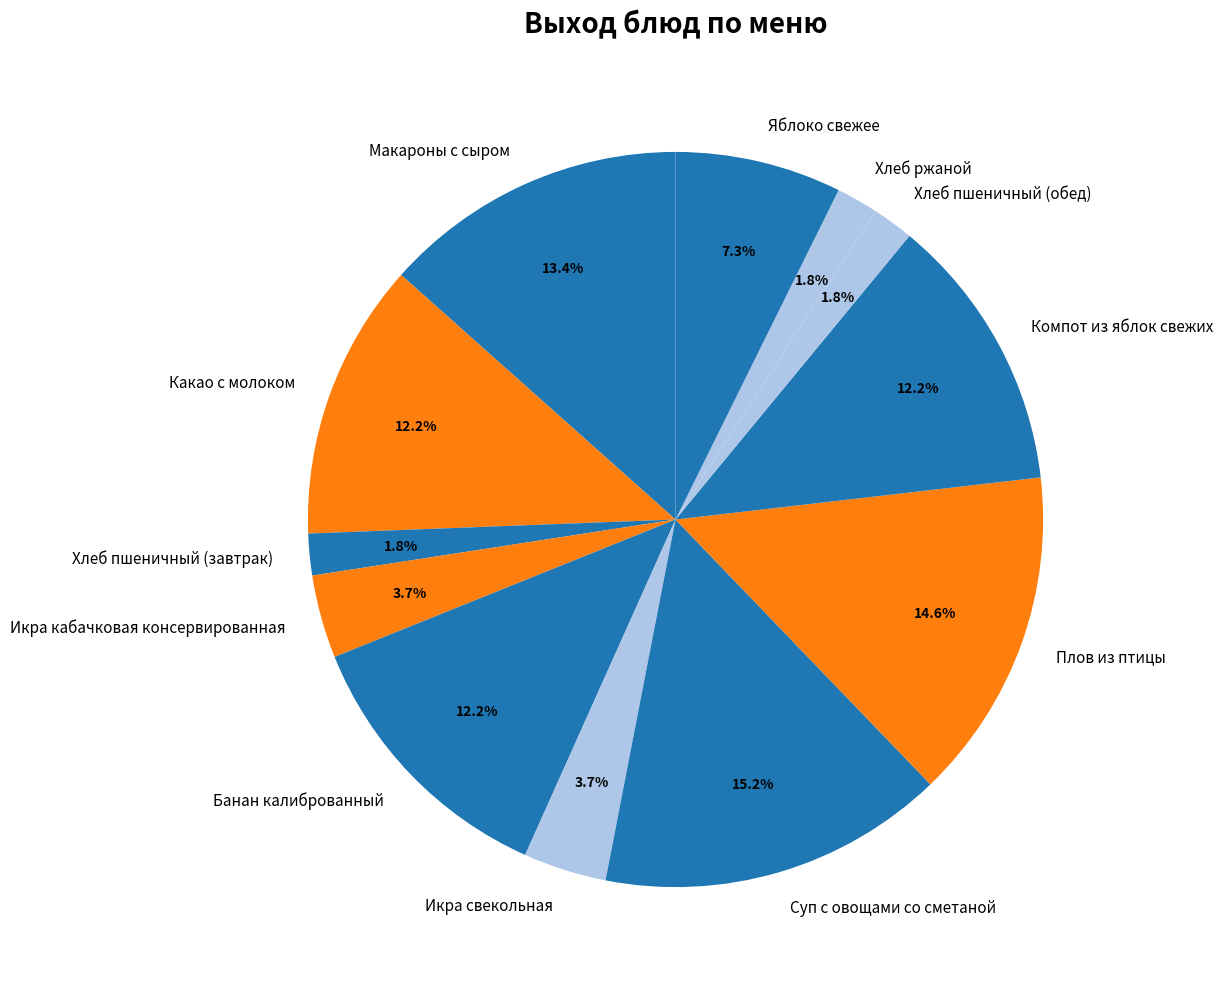

To the nearest percent, what is the average slice percentage?

8%